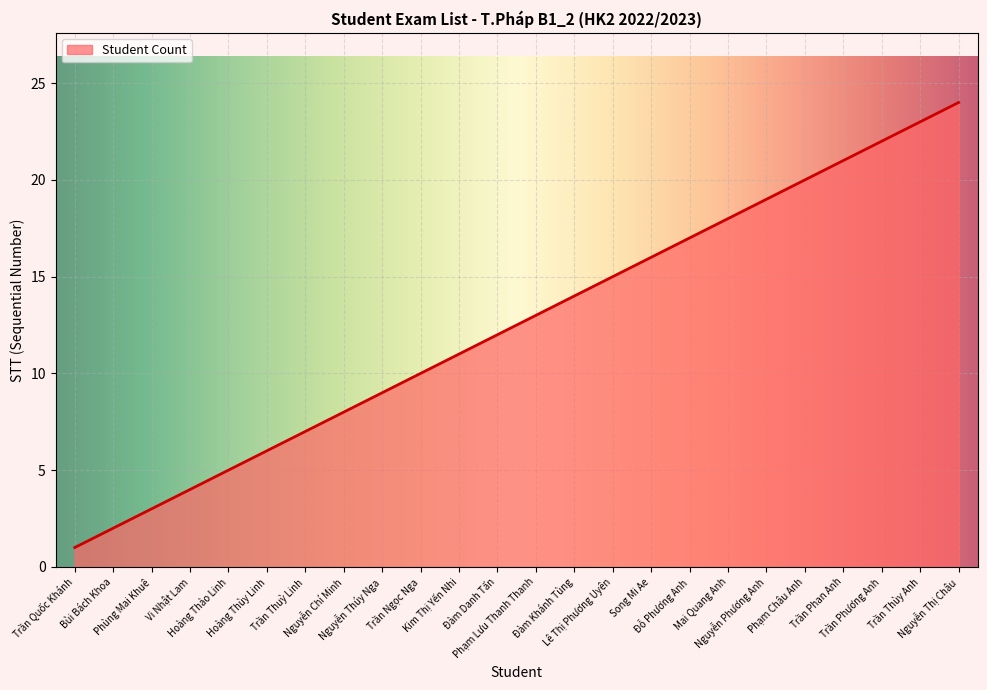

What is the greatest value displayed?

24